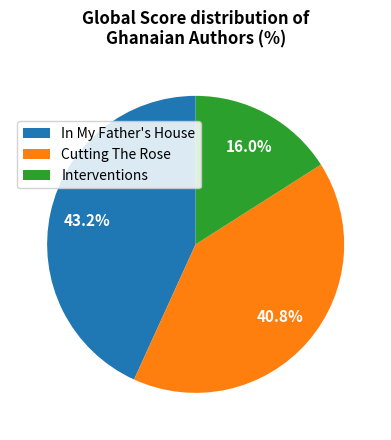

Is it true that Interventions is 16% of the pie?

True